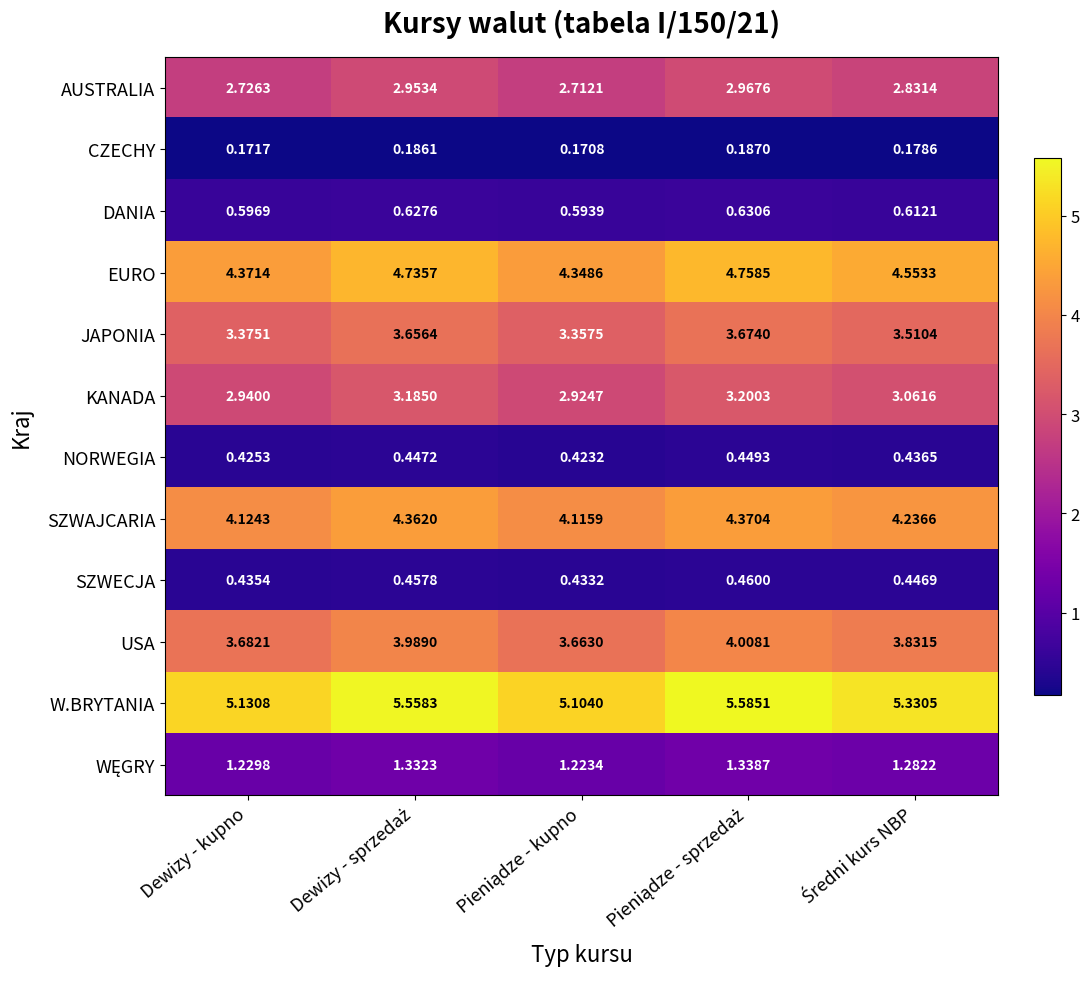

Which series has the largest total across all categories?

W.BRYTANIA